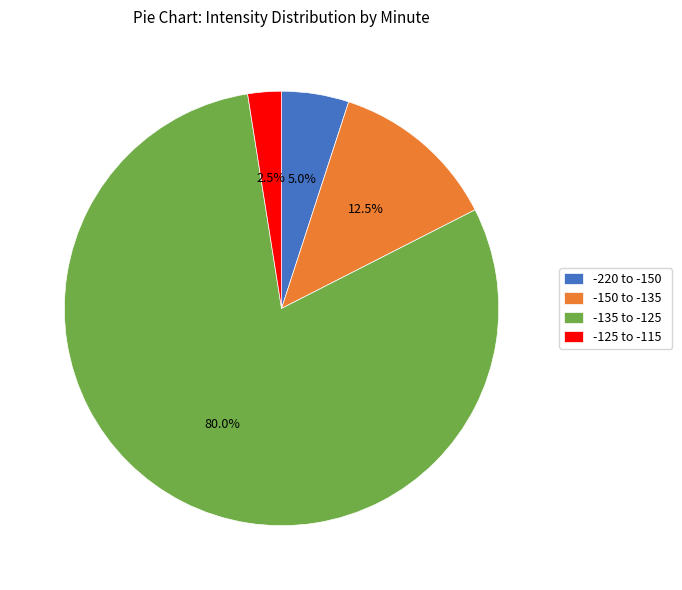

Is there any slice that represents more than half of the pie?

Yes